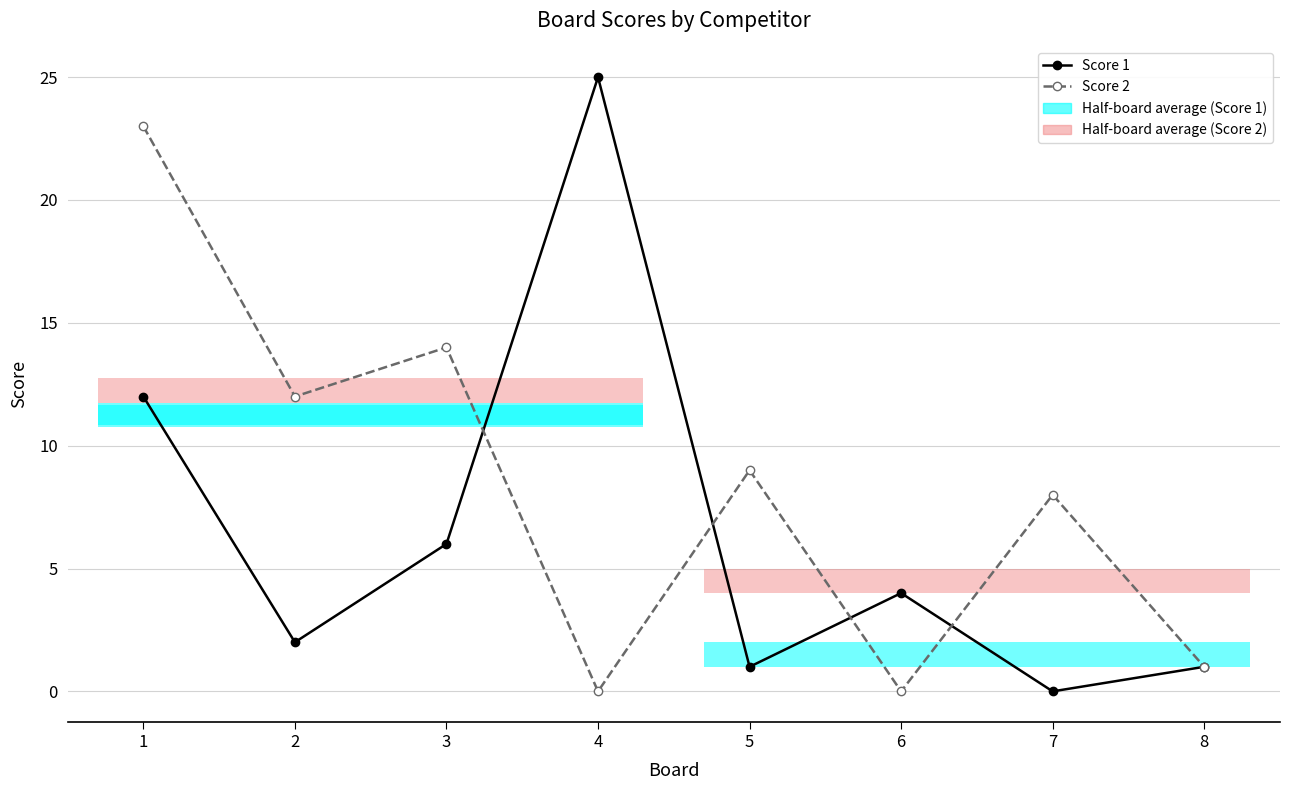

How many data points in Score 1 are less than 4?

4